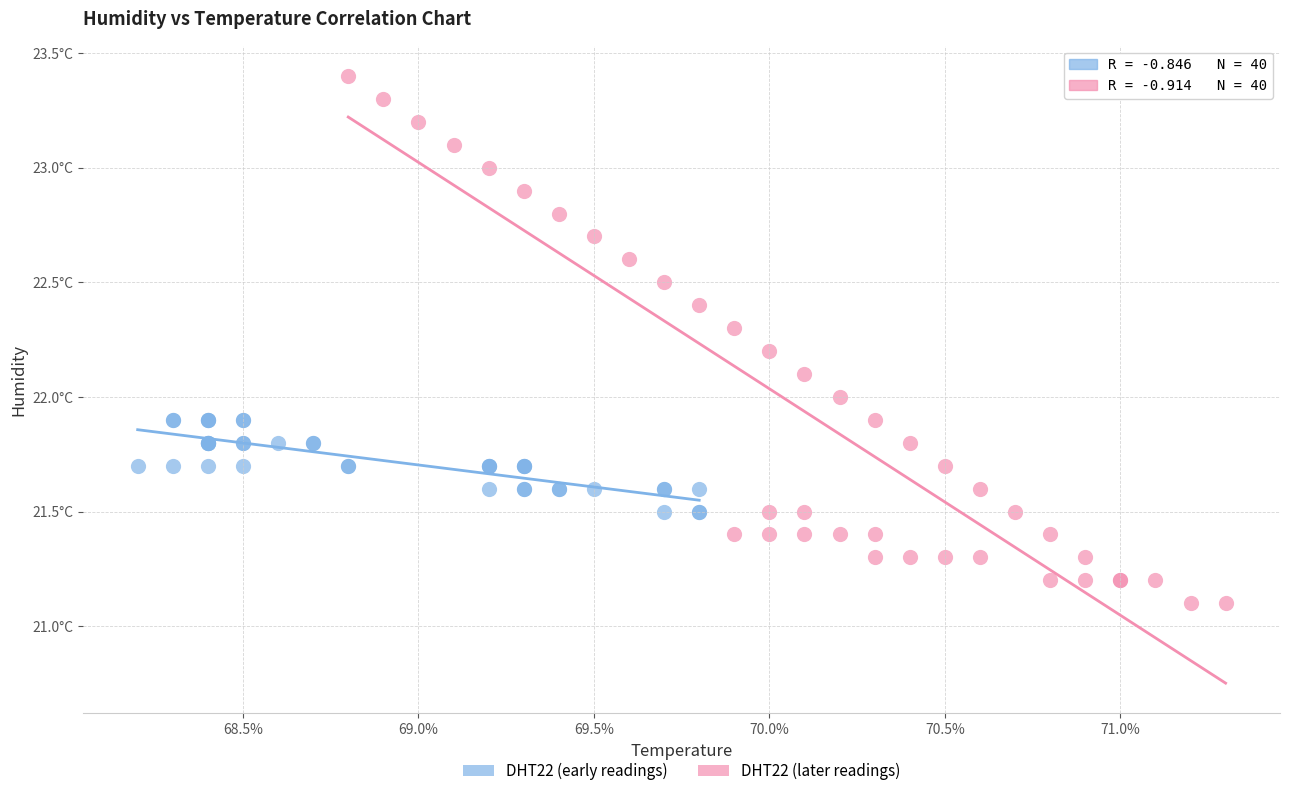

Which series reaches the minimum Y coordinate?

DHT22 (later readings)